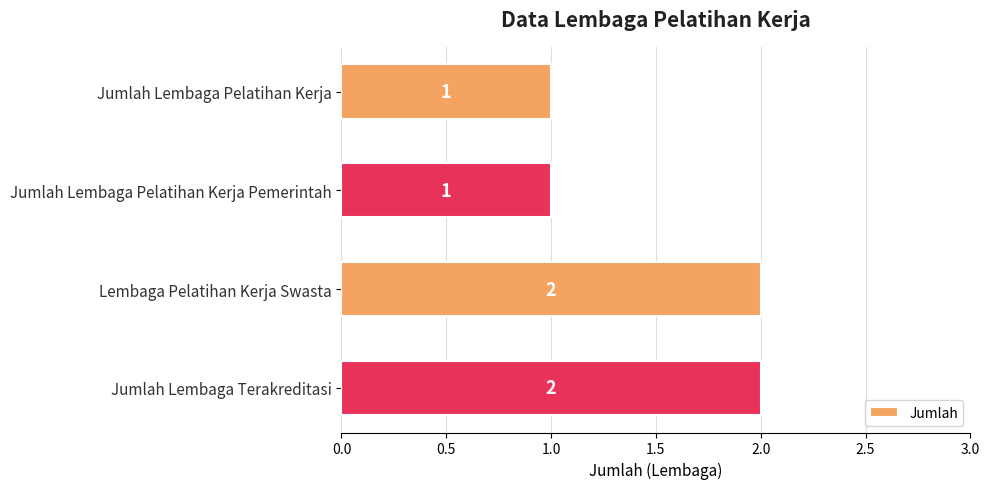

True or false: the data shows 1 at Jumlah Lembaga Terakreditasi.

False